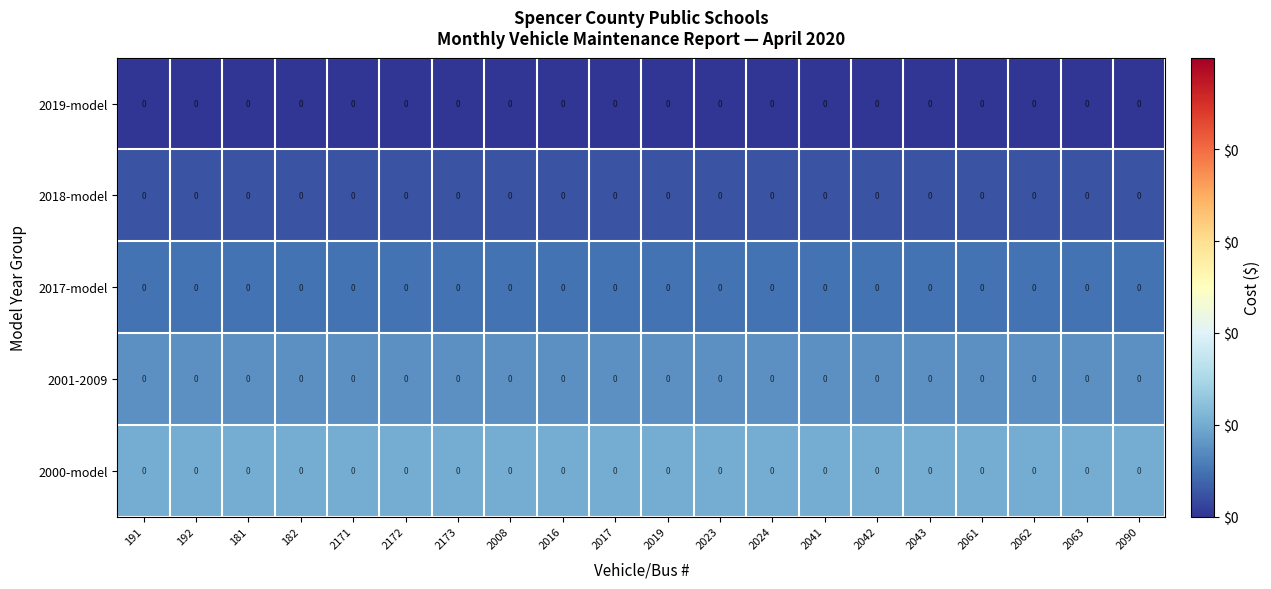

Between 2041 and 2043, which is larger?

2041